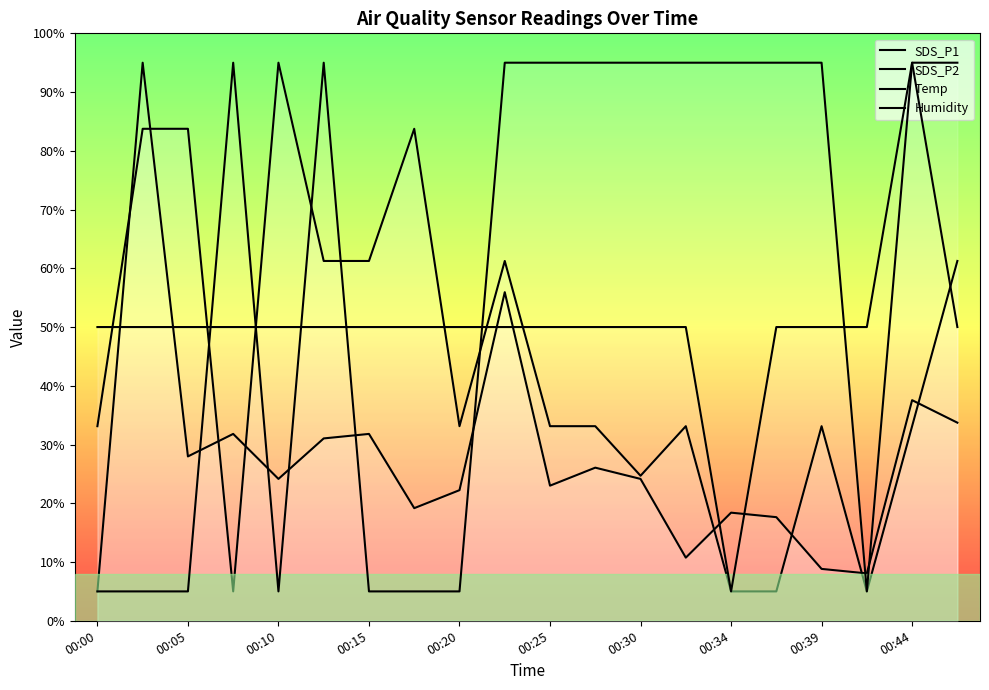

What is the sum of the SDS_P1 values at 00:15 and 00:12?

62.9